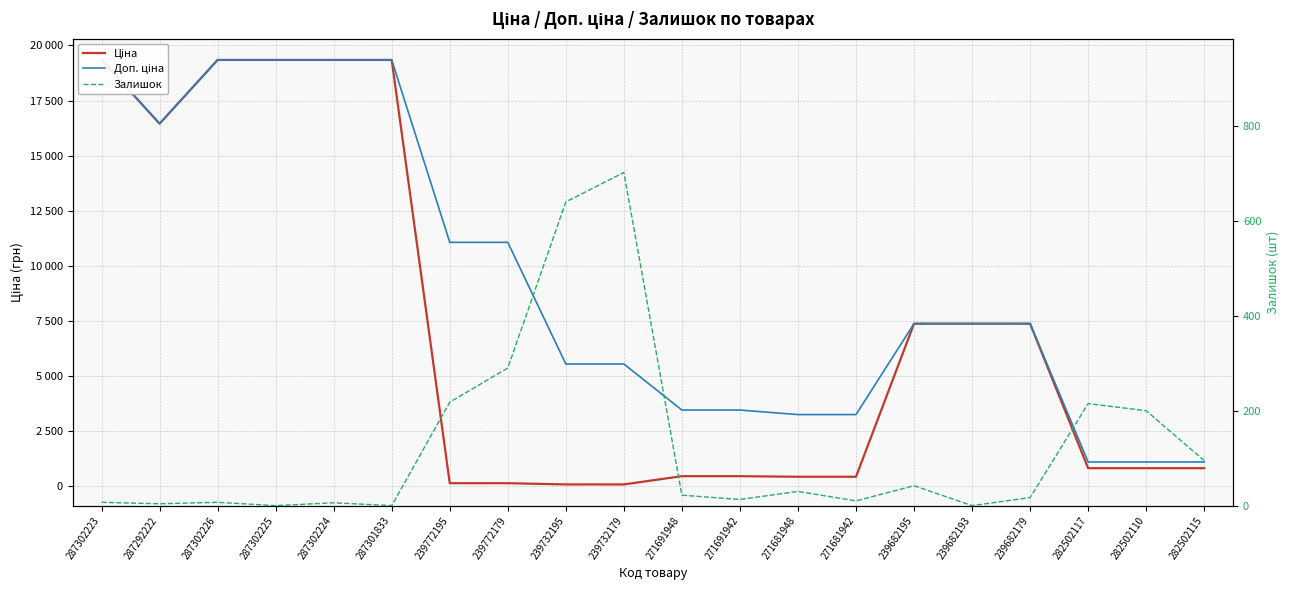

Where is the first local minimum for Доп. ціна?

287292222